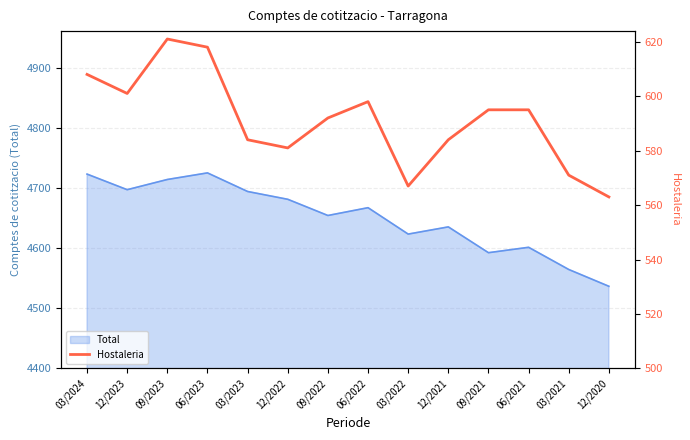

Where does the data first go above 595?

03/2024